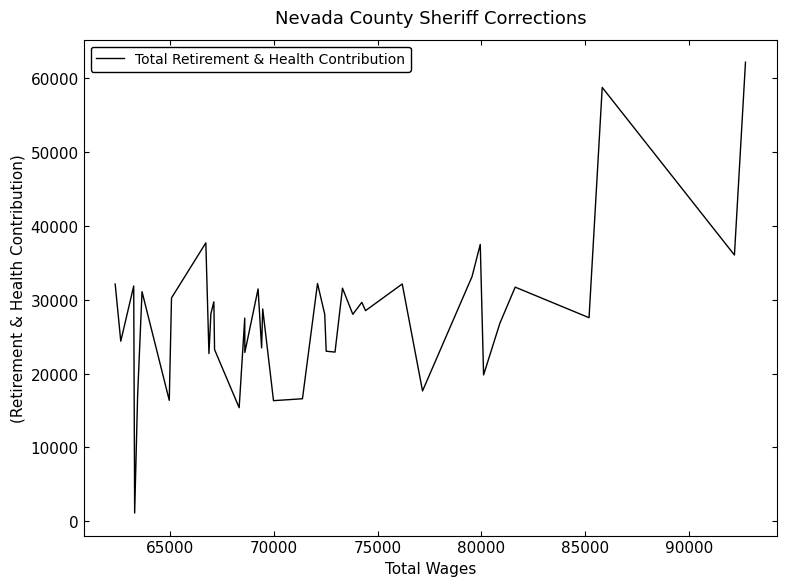

What is the maximum value shown in the chart?

62173